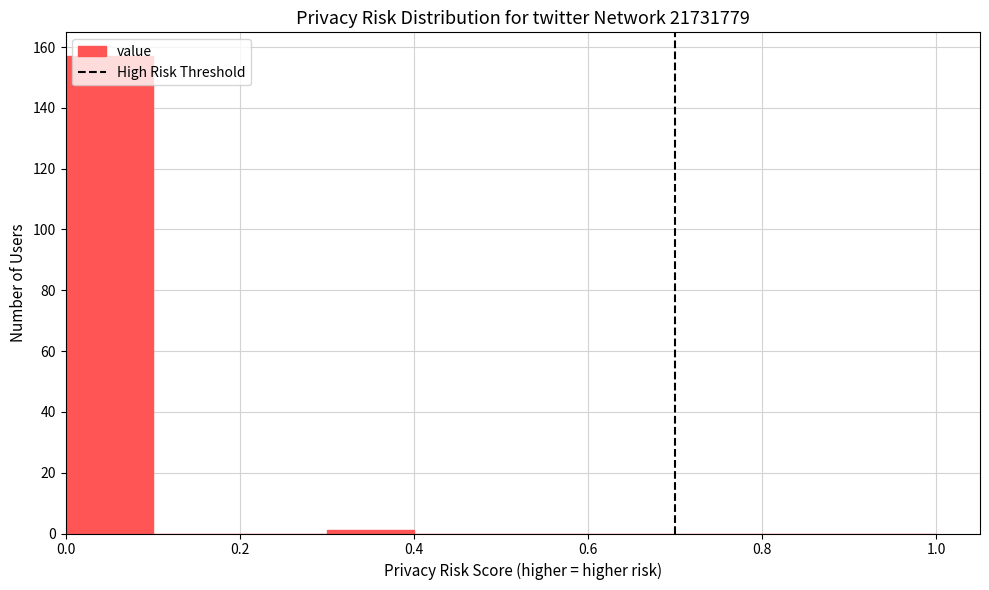

Reading left to right, list every bar in this chart as the range it spans on the x-axis followed by its height. The values are not printed on the chart, so give them approximately, as read against the axis.

0.0 to 0.1: 158
0.1 to 0.2: 0
0.2 to 0.3: 0
0.3 to 0.4: under 2
0.4 to 0.5: 0
0.5 to 0.6: 0
0.6 to 0.7: 0
0.7 to 0.8: 0
0.8 to 0.9: 0
0.9 to 1.0: 0